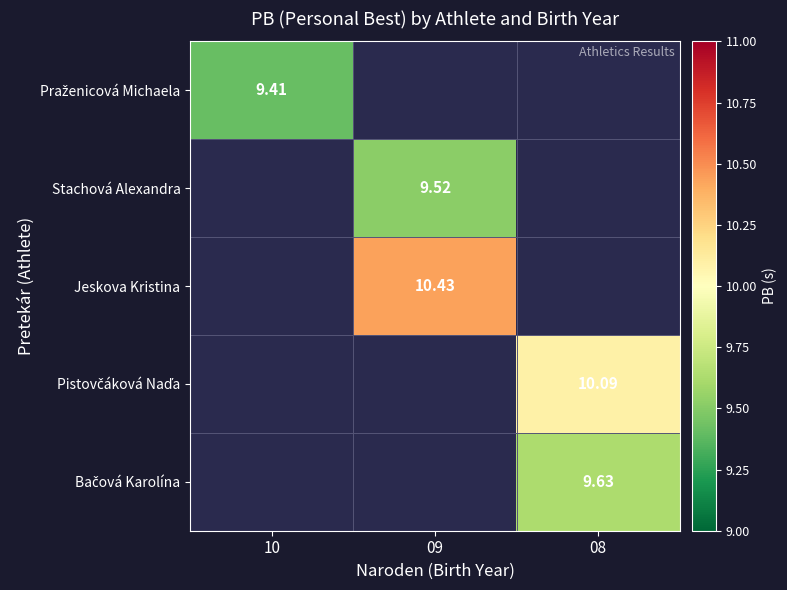

At which label does Stachová Alexandra reach its peak?

09